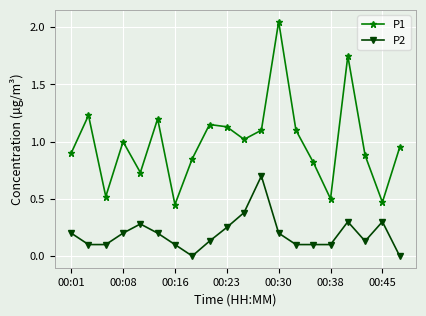

Which series has the largest range (max minus min)?

P1